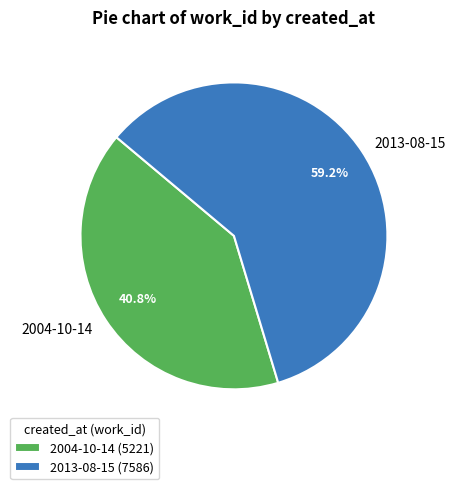

Is it true that 2004-10-14 is 41% of the pie?

True